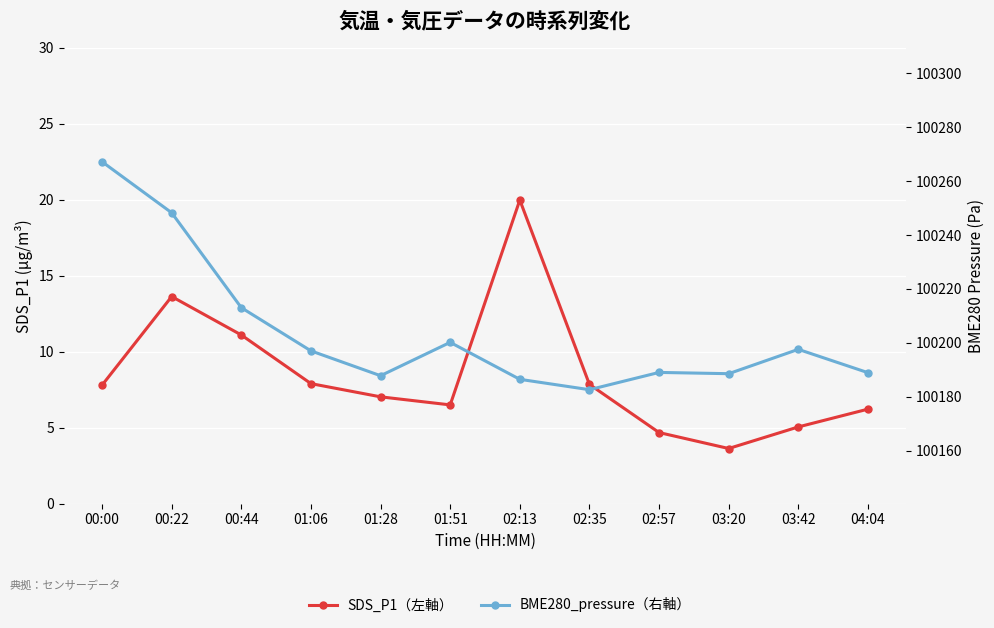

Rank the categories by SDS_P1（左軸） value from highest to lowest.

02:13, 00:22, 00:44, 01:06, 02:35, 00:00, 01:28, 01:51, 04:04, 03:42, 02:57, 03:20